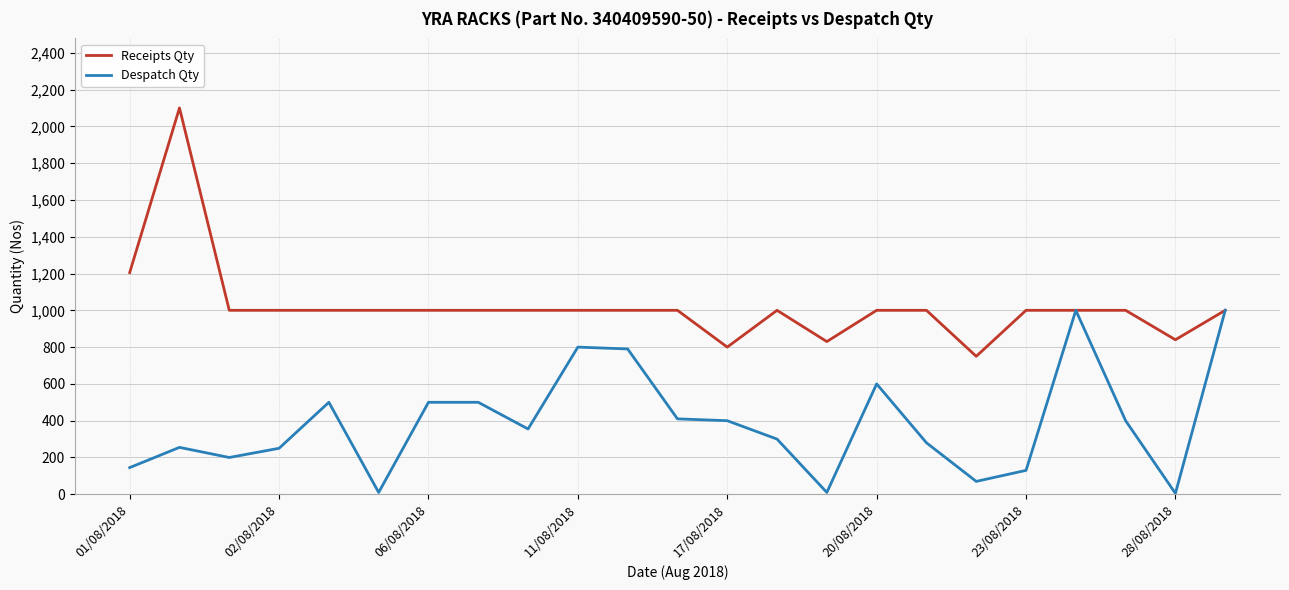

Which series has the largest total across all categories?

Receipts Qty